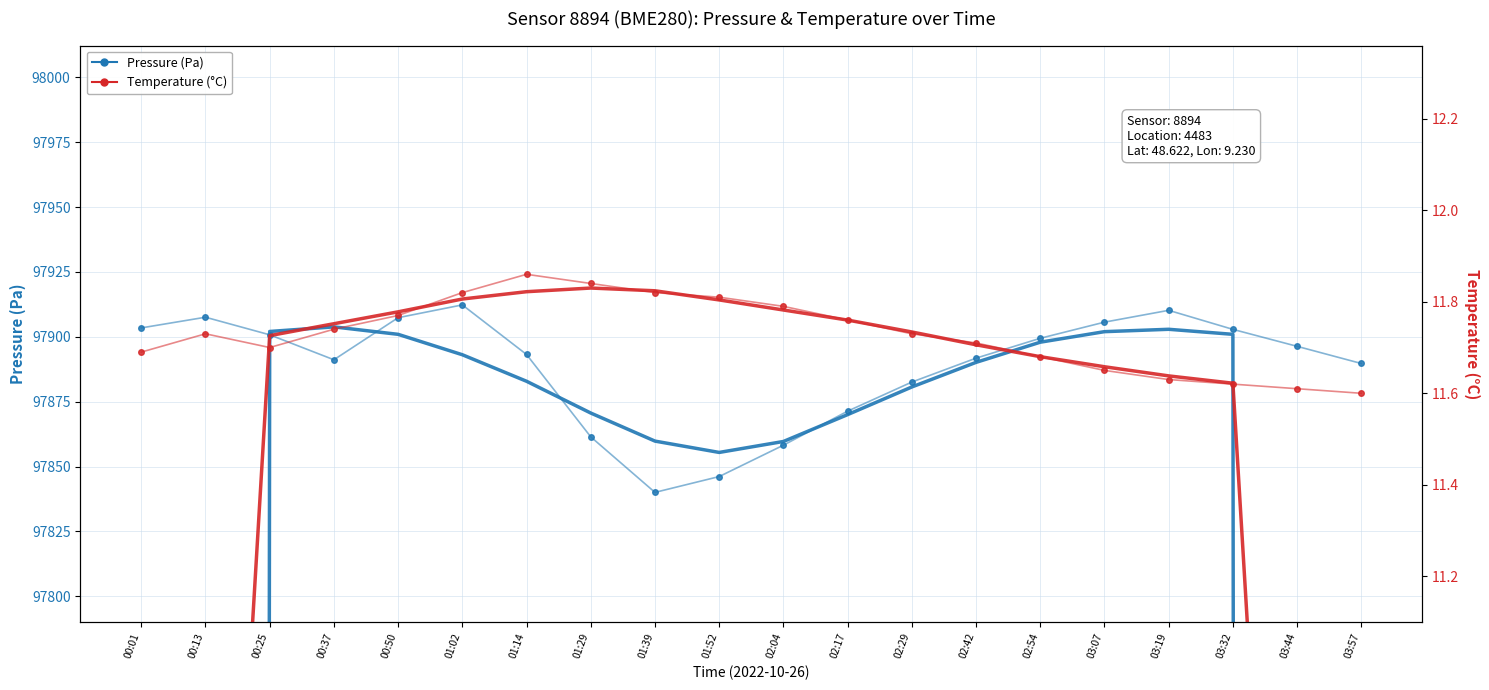

What is the spread (max minus min) of values at 01:02?

97900.5